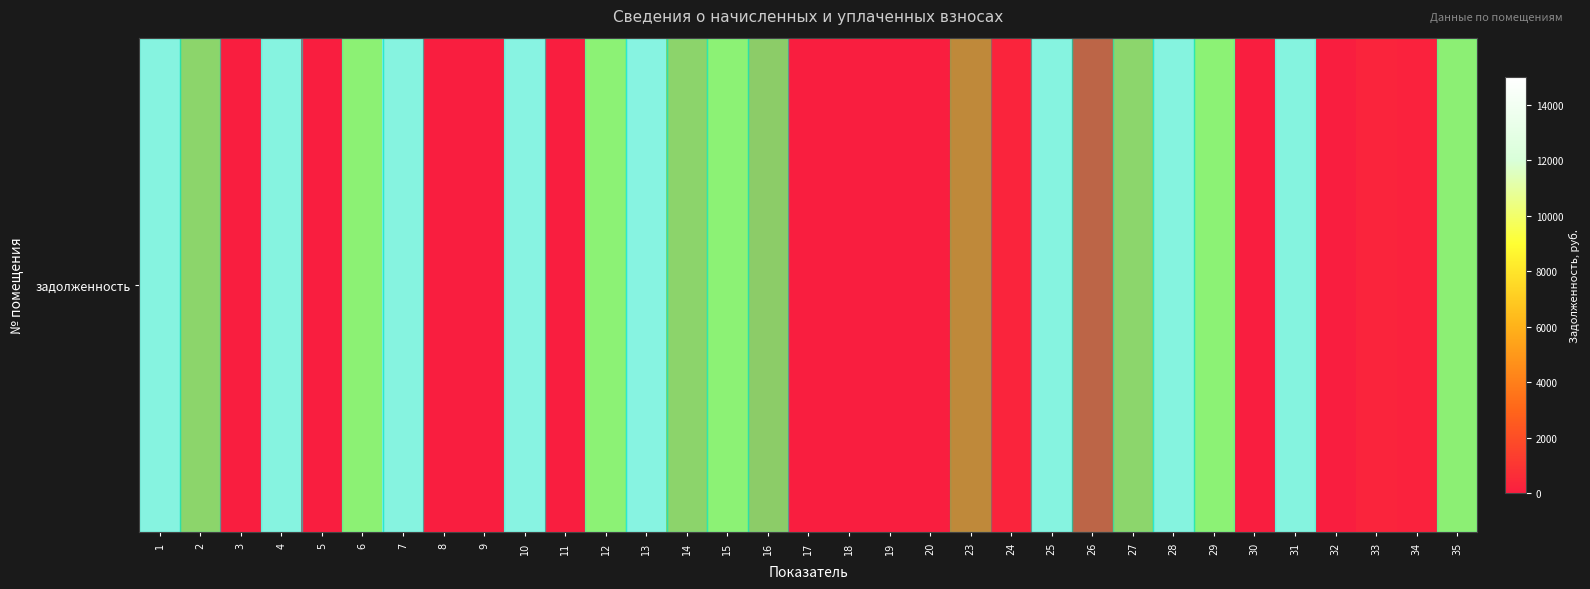

Is it true that the value at 5 is 0.0?

True